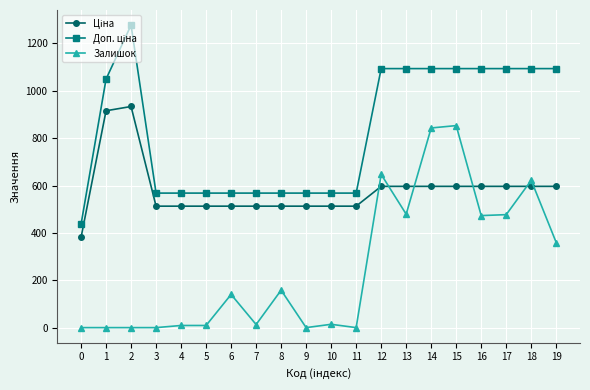

What is the maximum value for Залишок?

853.0